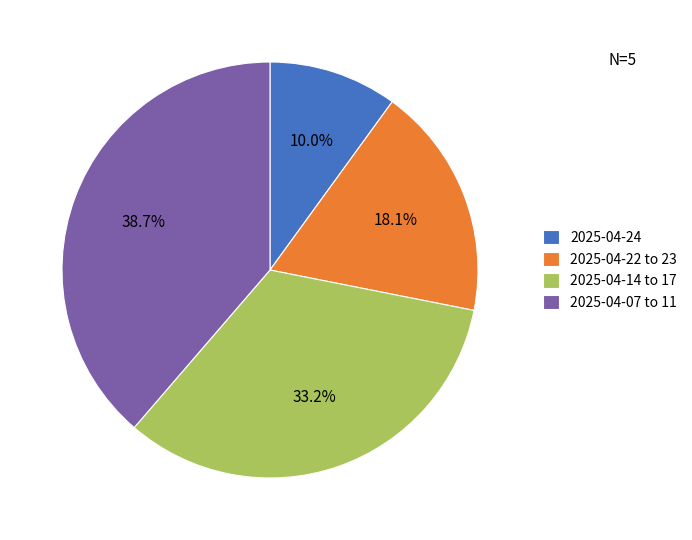

Rank the categories by value from highest to lowest.

2025-04-07 to 11, 2025-04-14 to 17, 2025-04-22 to 23, 2025-04-24